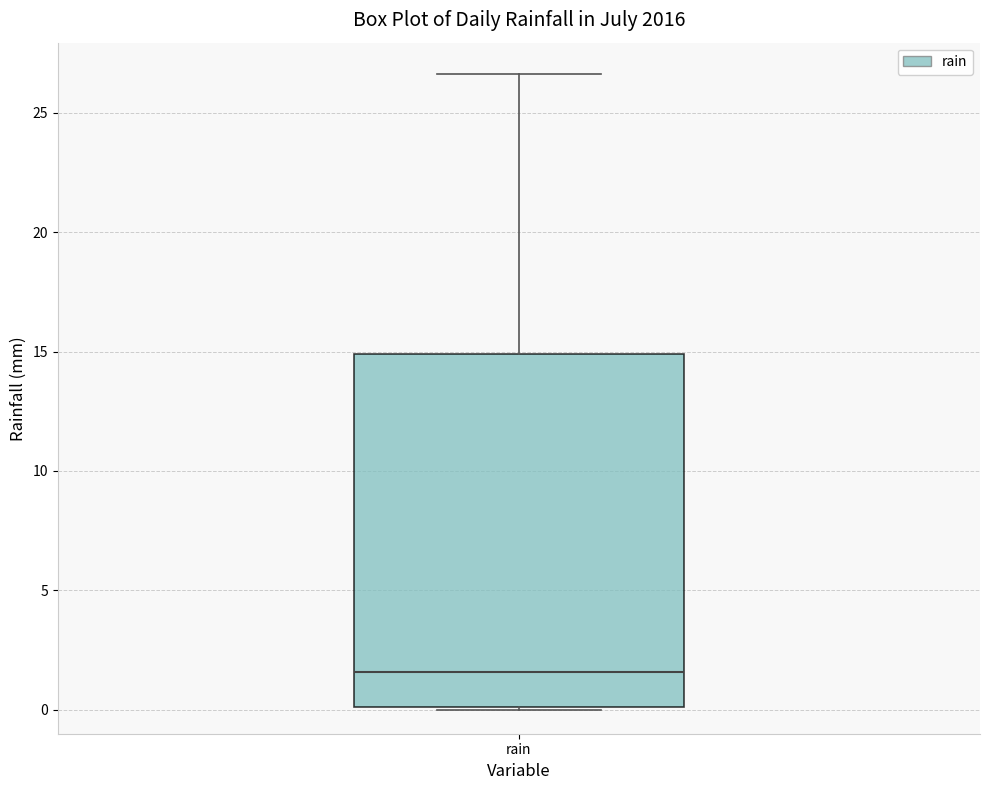

Read this box plot against the y-axis: the position of the median line, the range covered by the box, and the ends of both whiskers. The values are not printed on the chart, so give them approximately, as read against the axis.

median 1.5, box 0.0 to 15.0, whiskers 0.0 to 26.5